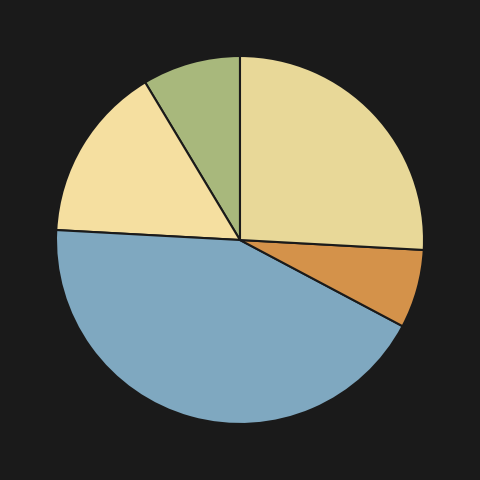

How many segments does this pie chart have?

5